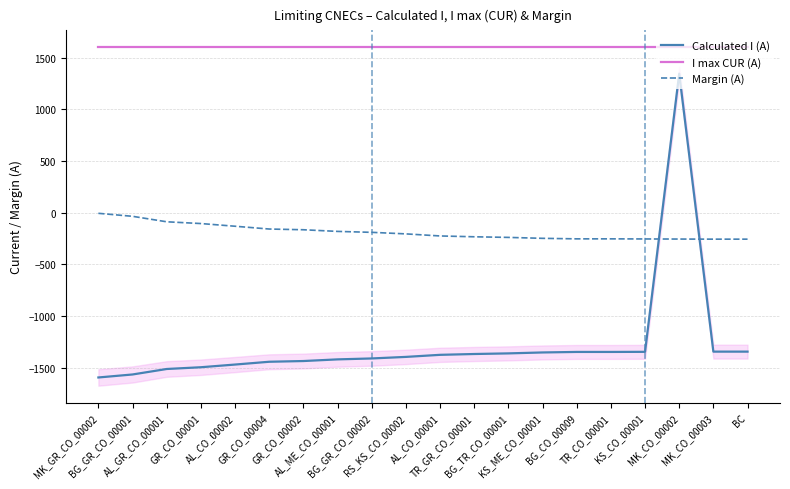

Is this an area chart (filled region under the line)?

No